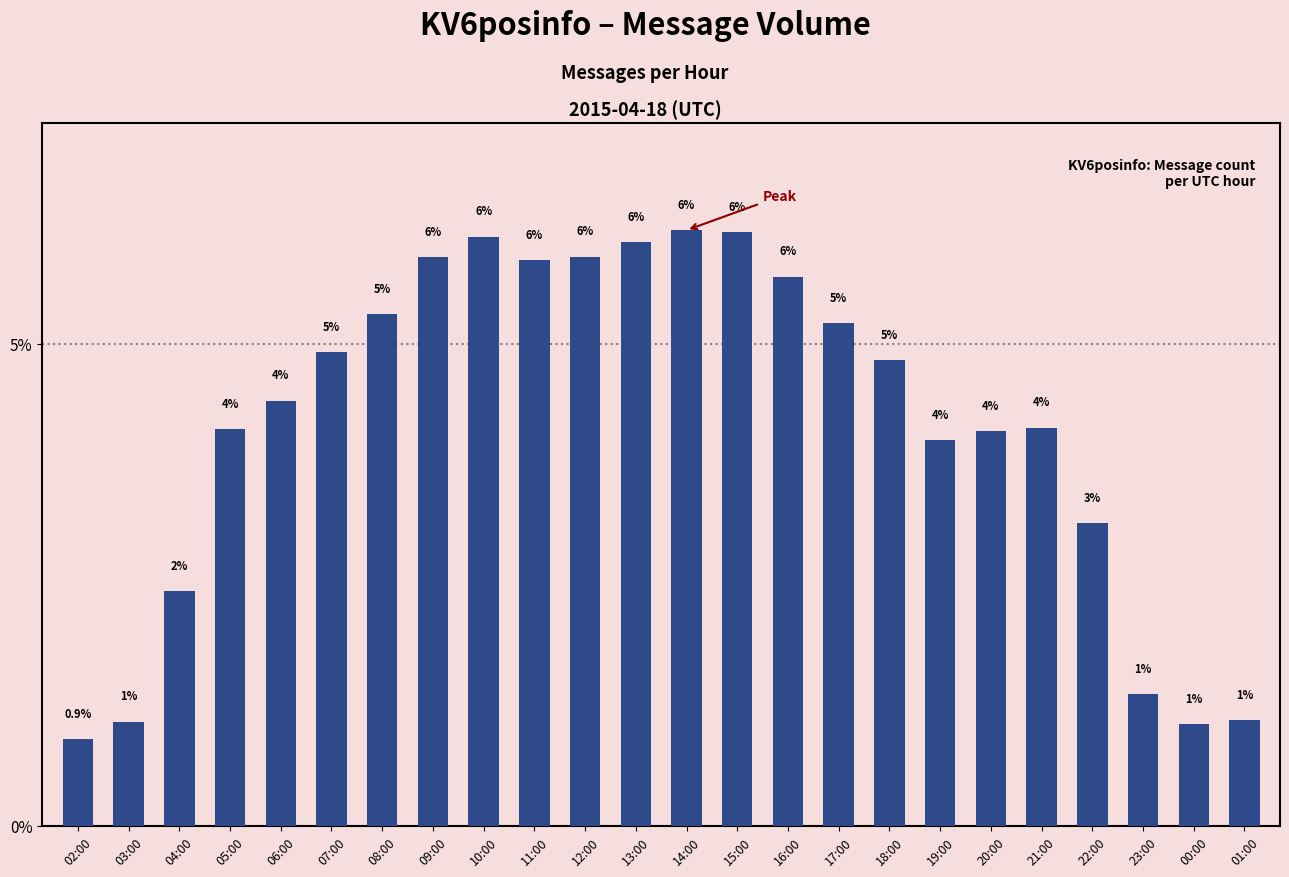

Read the value at 12:00.

5.9